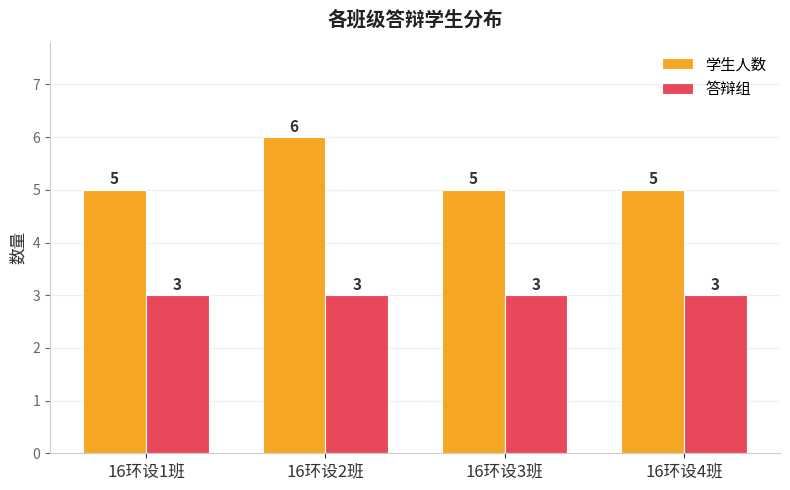

At 16环设3班, list the series in order from smallest to largest.

答辩组, 学生人数